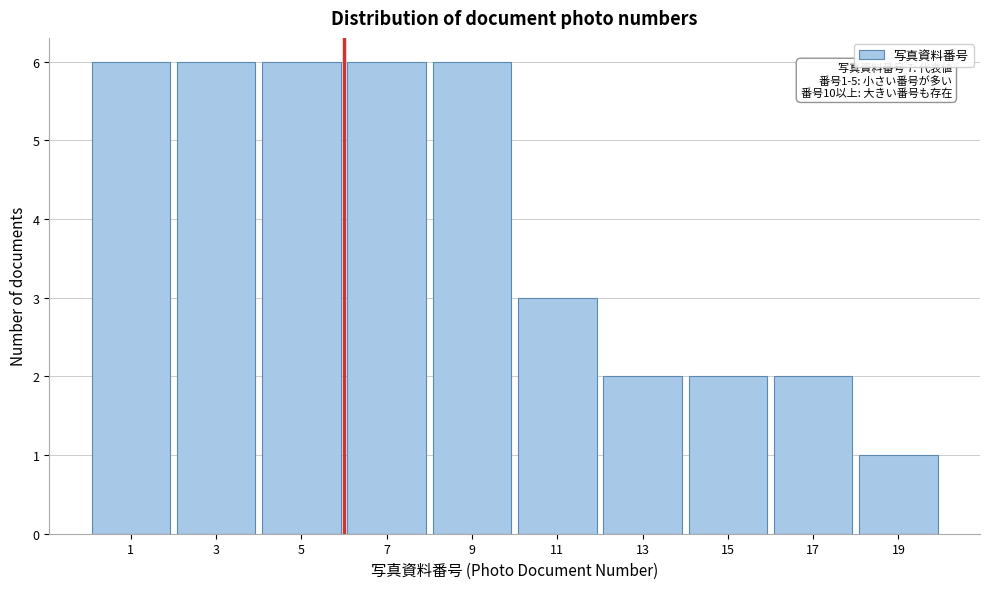

Reading right to left, extract all data points from this chart.

1	2	2	2	3	6	6	6	6	6